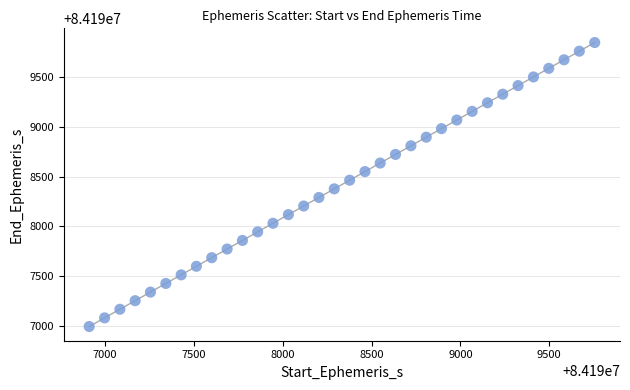

What is the range of X values (max minus min)?

2846.7